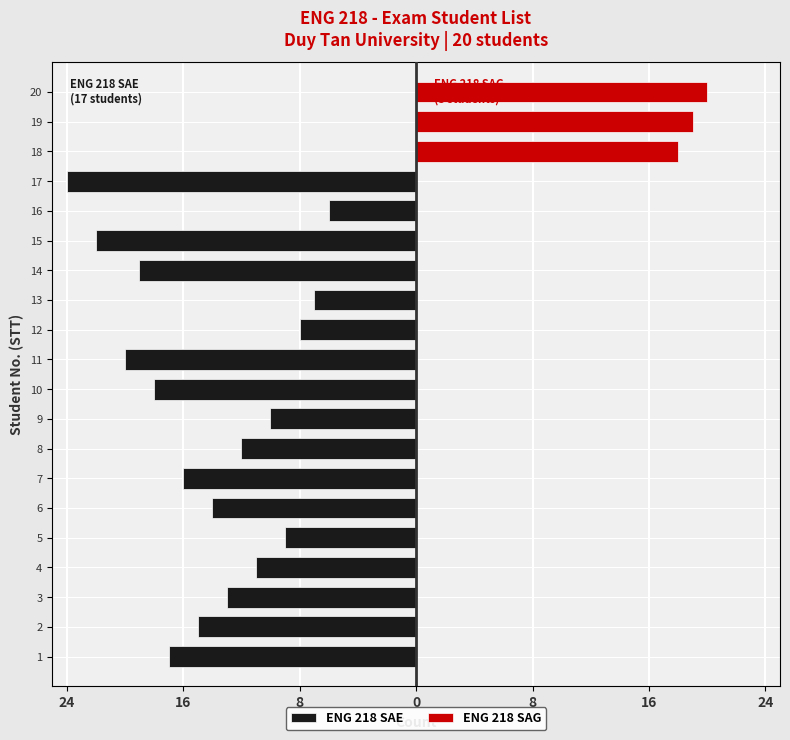

What is the total value across all series at 8?

-13